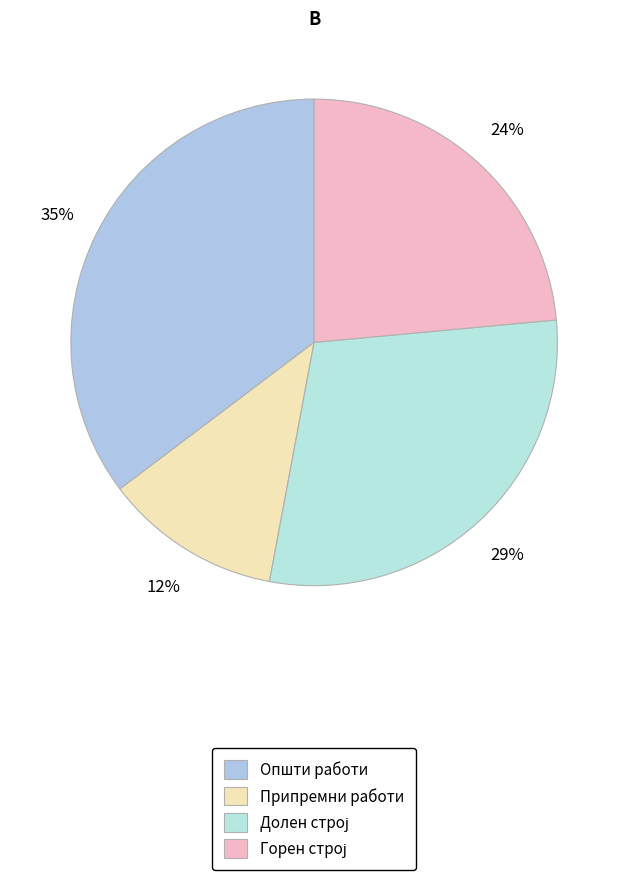

Is it true that Припремни работи is 12% of the pie?

True